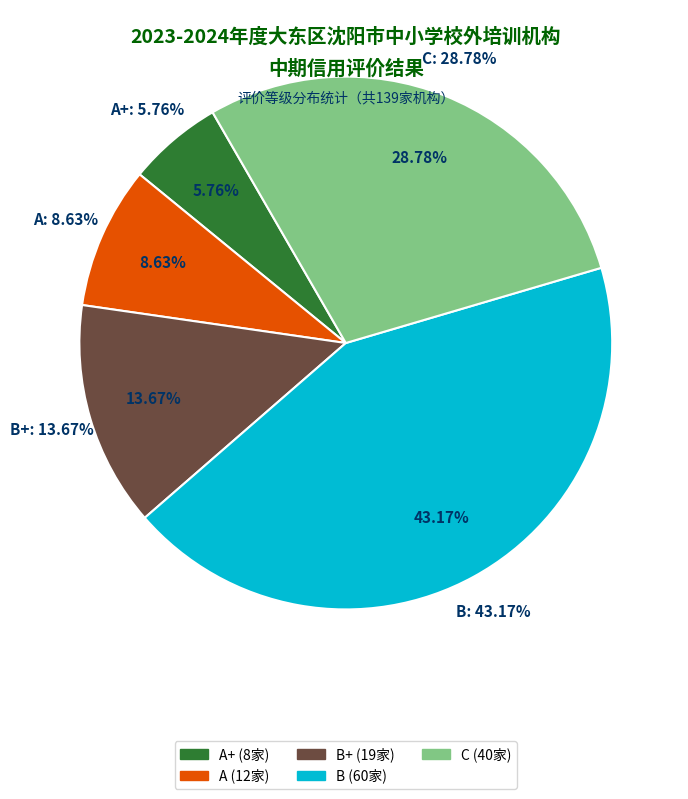

Count the number of slices in the pie.

5